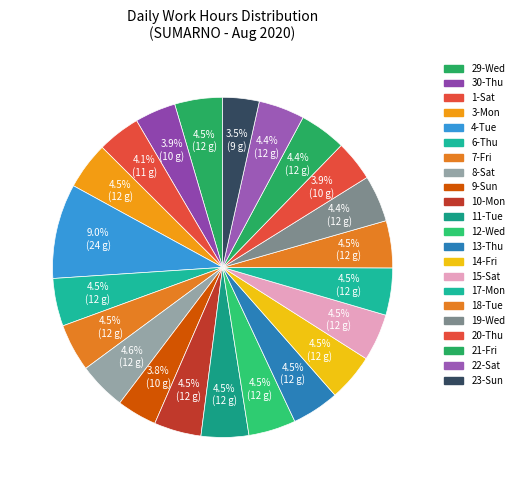

Rank the categories by value from highest to lowest.

Tue, Fri, Wed, Wed, Thu, Mon, Mon, Wed, Thu, Tue, Sun, Sat, Fri, Mon, Tue, Thu, Fri, Sat, Thu, Wed, Sat, Sat, Sun